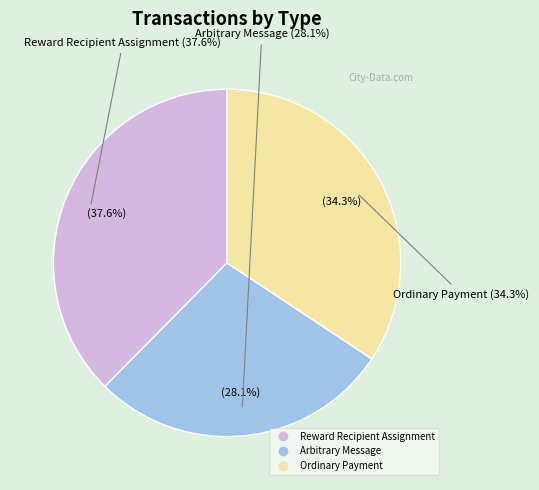

Approximately how many times larger is the value at Reward Recipient Assignment
(Height: 1109294) compared to Ordinary Payment
(Height: 1109292)?

1.1